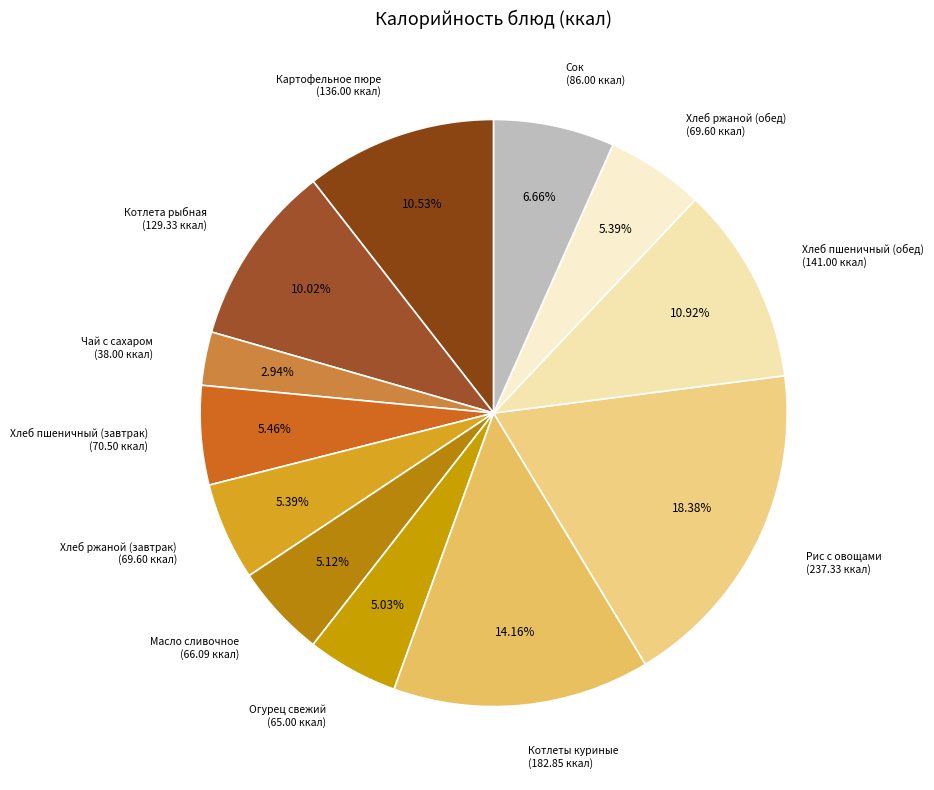

To the nearest percent, what is the combined percentage of Котлеты куриные and Картофельное пюре?

25%